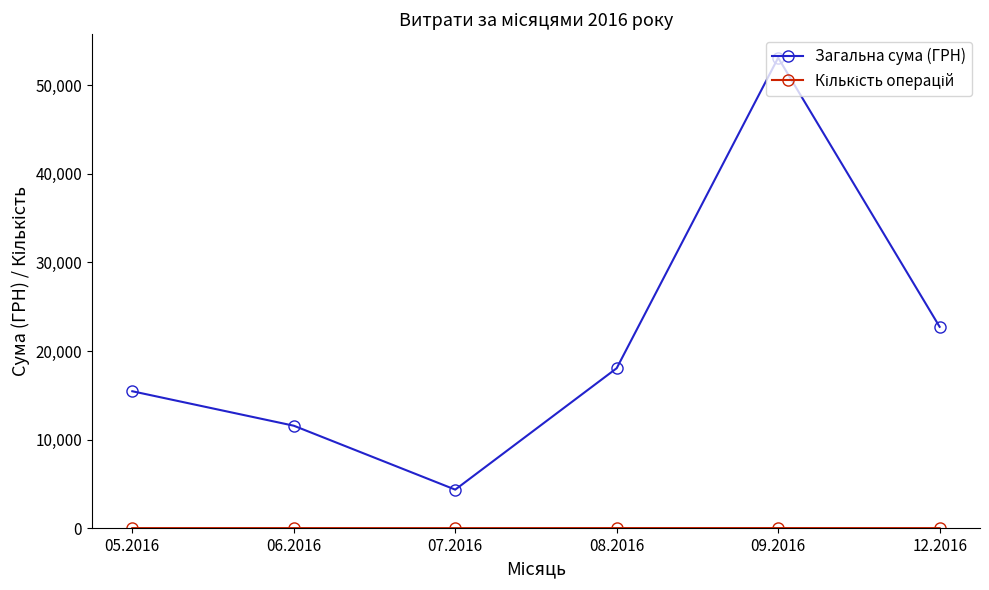

Where is Загальна сума (ГРН) nearest to the value 28724?

12.2016